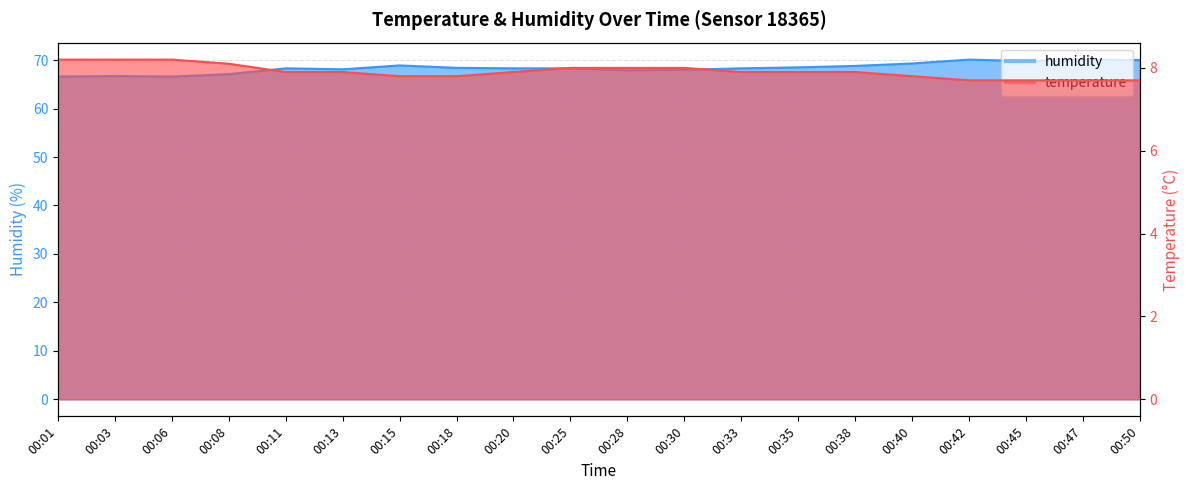

Between 00:08 and 00:03, which is larger?

00:03